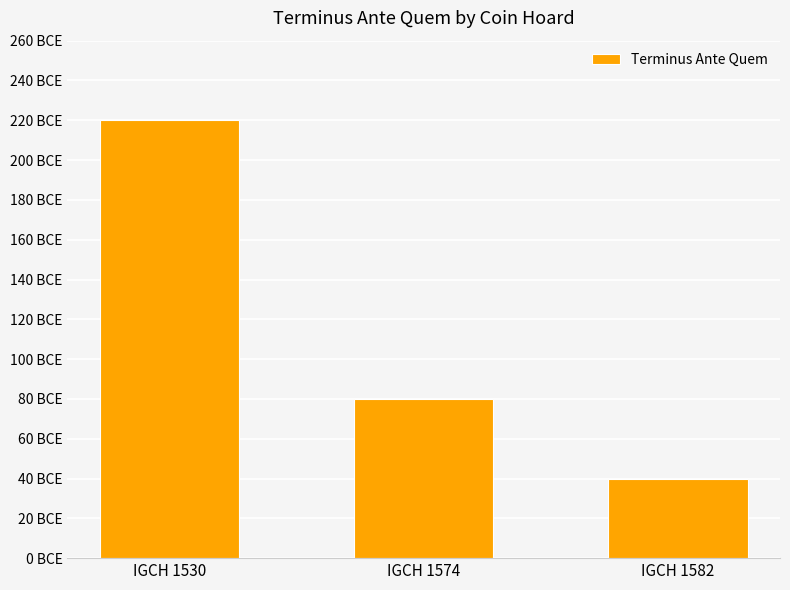

The value at IGCH 1582 is 40. True or false?

True